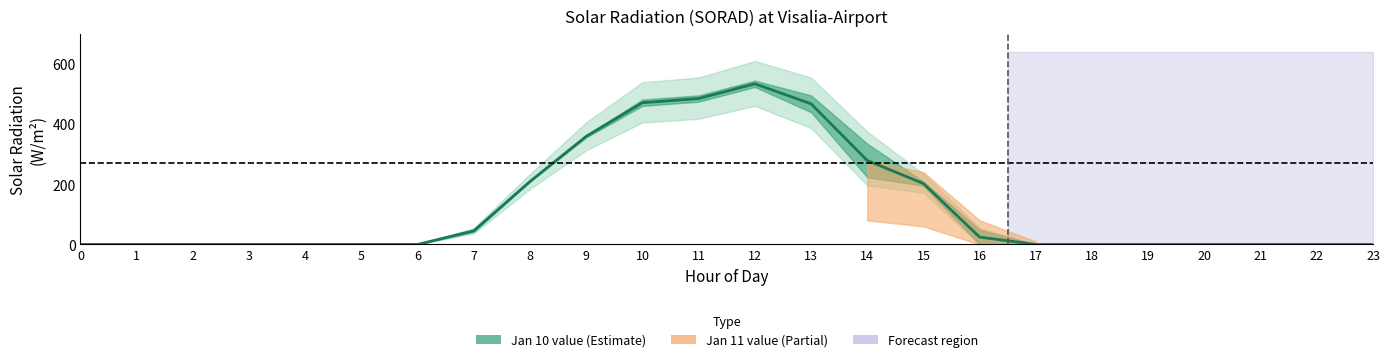

What is the change in value from 1 to 15?

+202.2